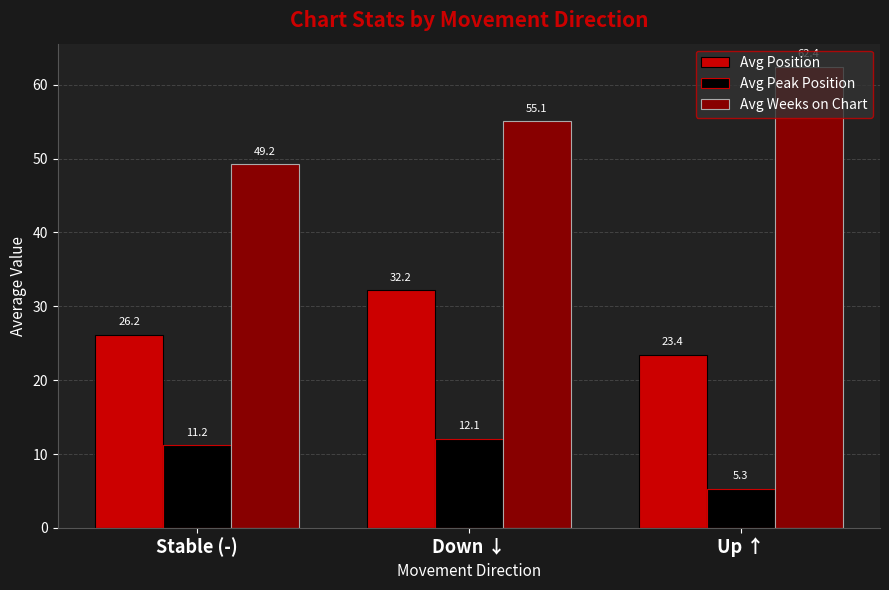

Rank the series by their maximum value, from lowest to highest.

Avg Peak Position, Avg Position, Avg Weeks on Chart